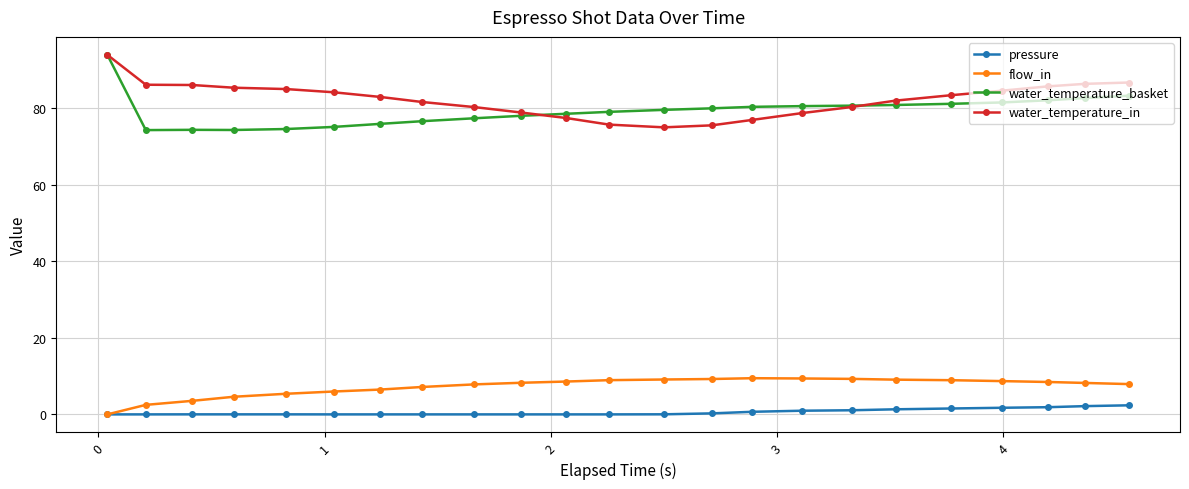

True or false: water_temperature_in and pressure intersect in this chart.

False